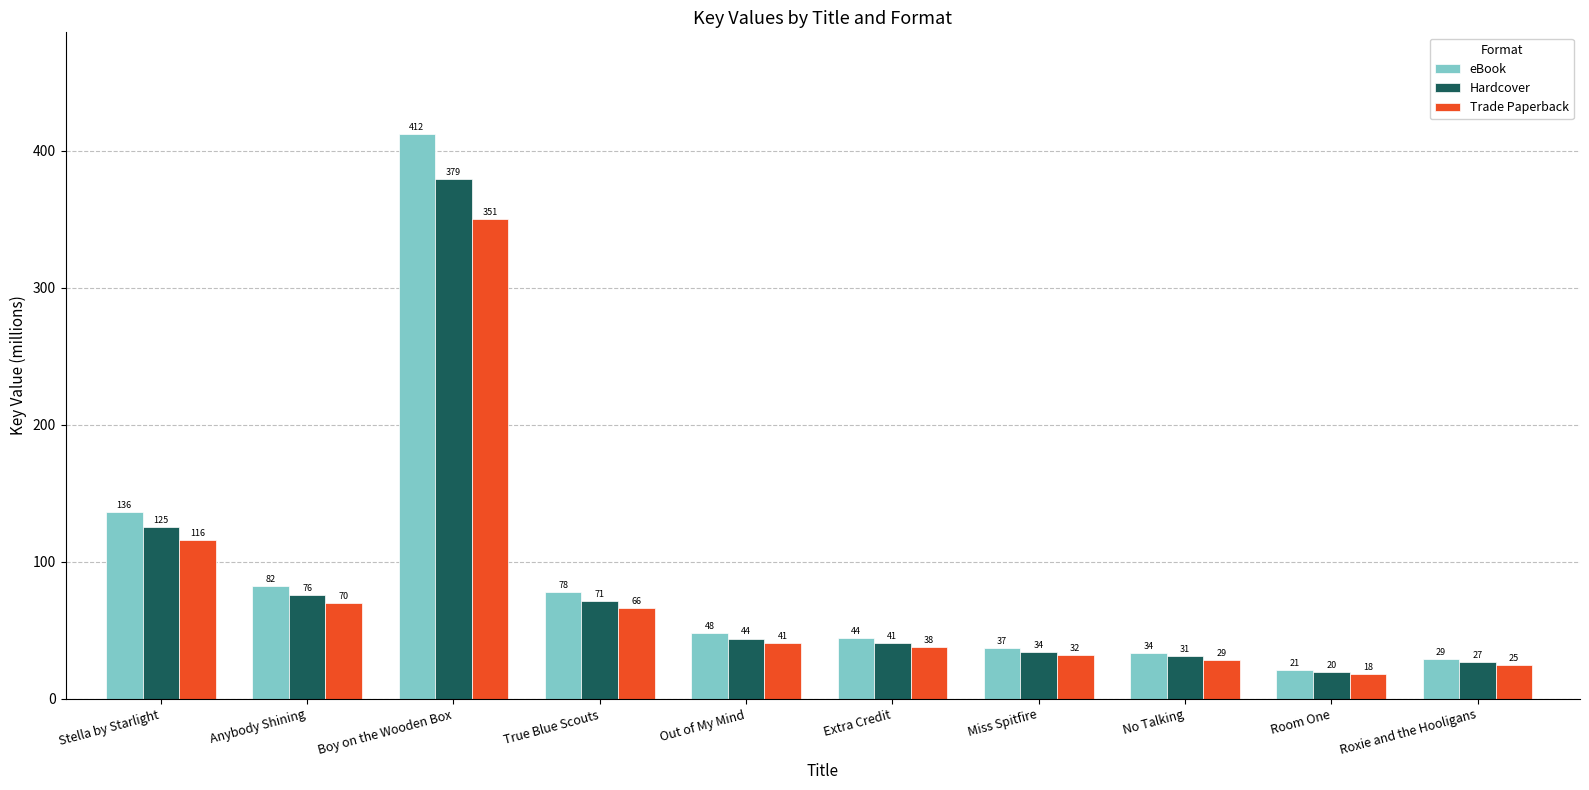

What is the average value of the eBook series?

92.2